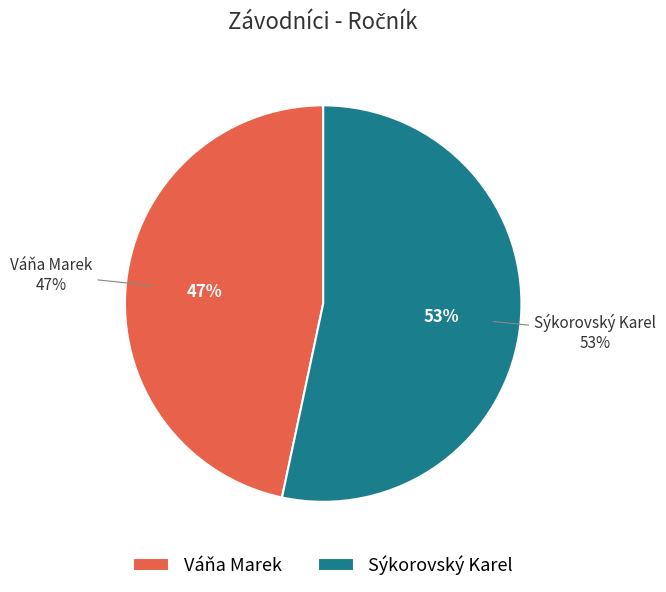

What percentage is NOT represented by Váňa Marek?

53.3%